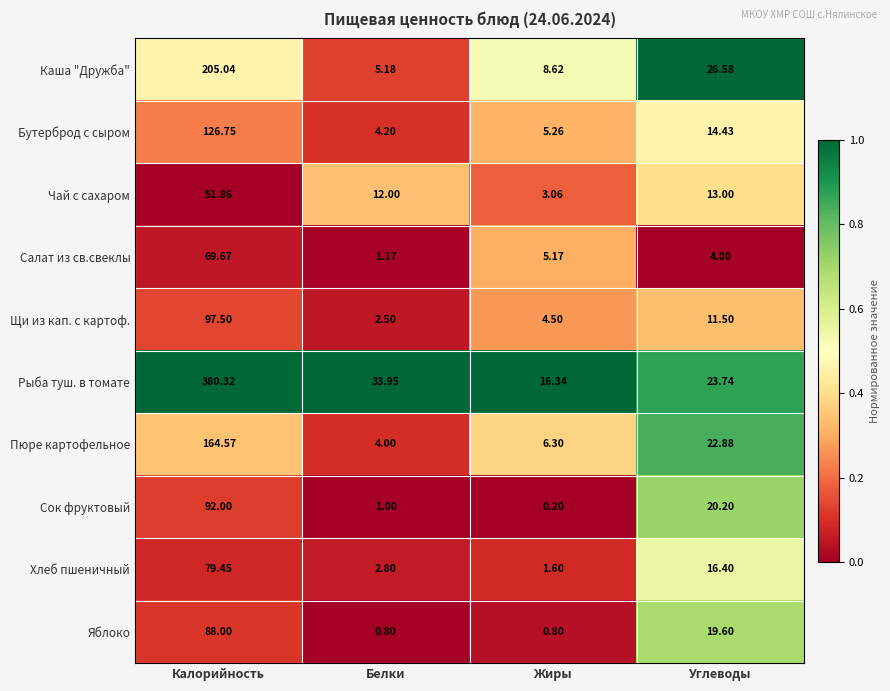

Which series has the largest range (max minus min)?

Рыба туш. в томате